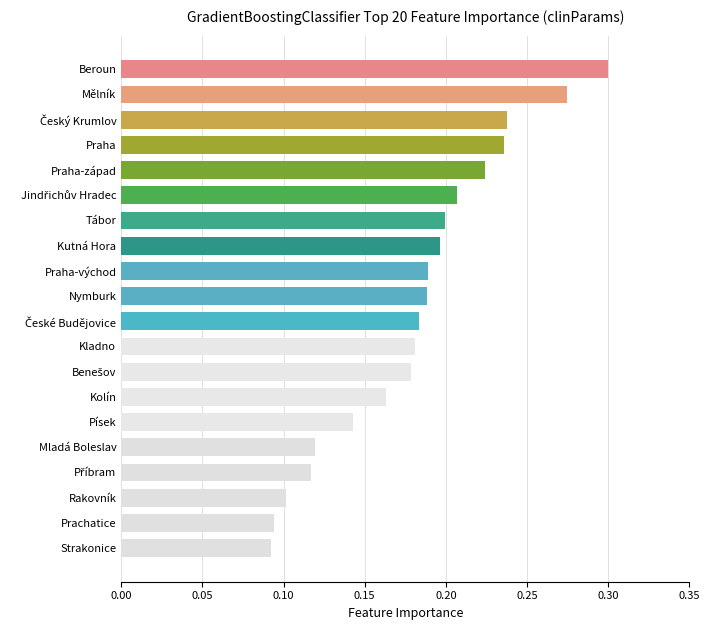

What is the sum of all values?

3.6